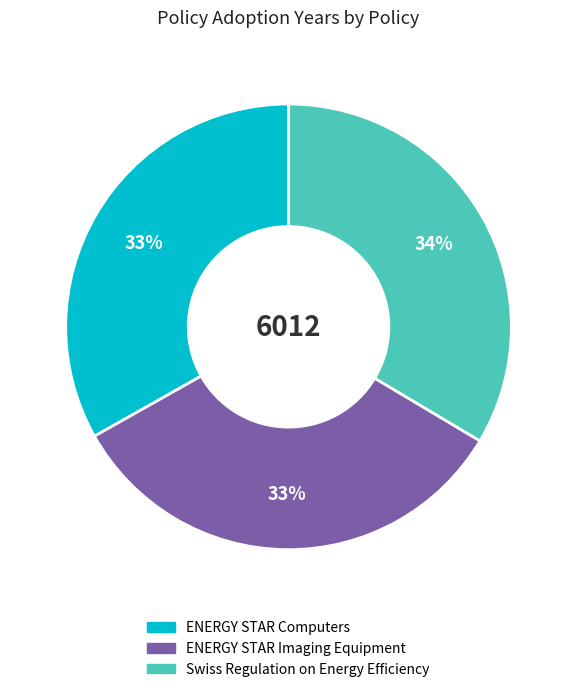

Does ENERGY STAR Imaging Equipment represent more than half of the total?

No